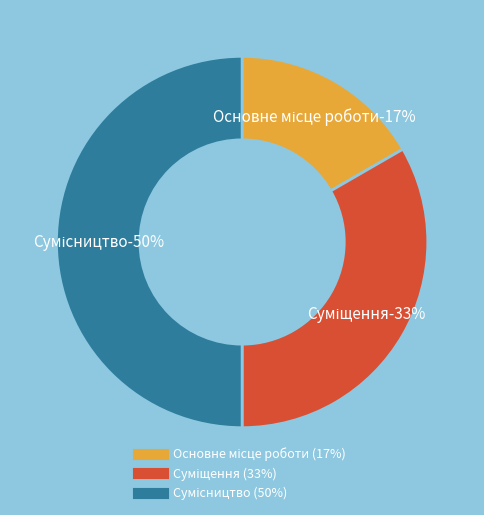

Do Суміщення and Основне місце роботи together represent more than half of the pie?

No